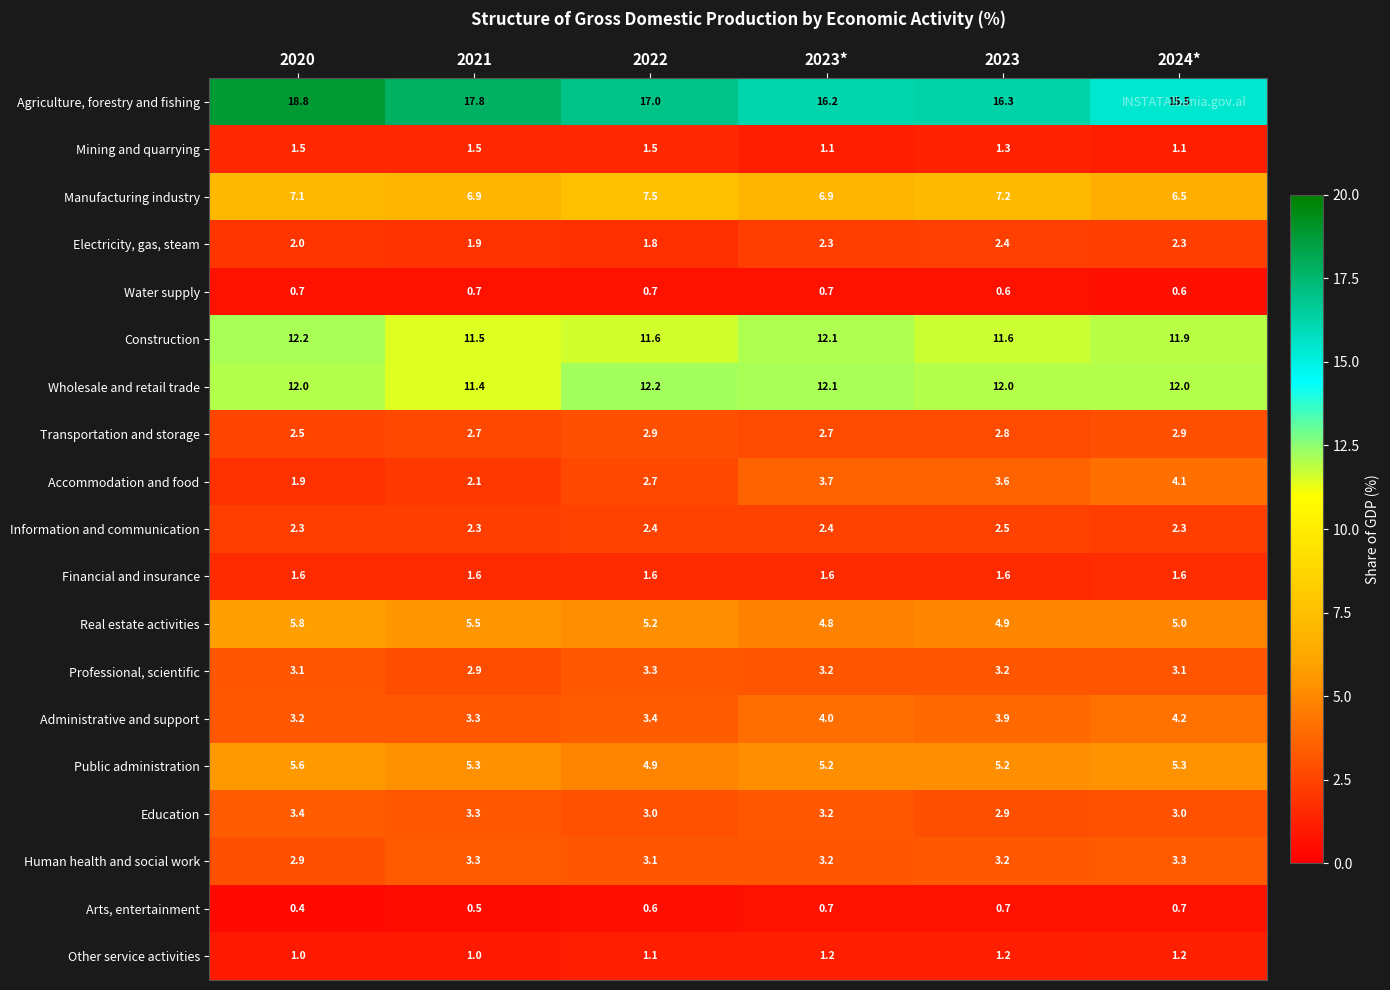

Count the Transportation and storage values in the range 2 to 3.

6